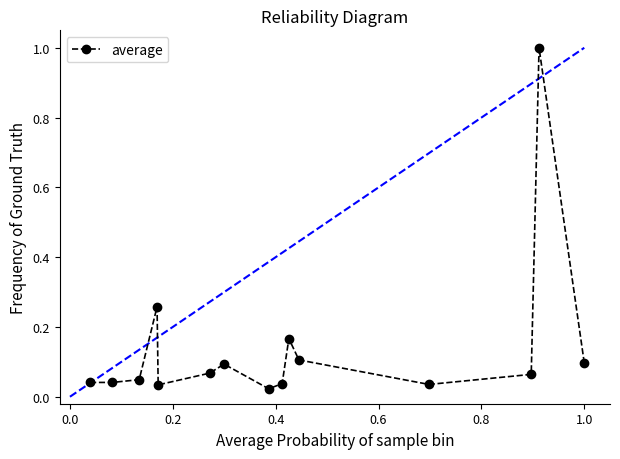

What is the greatest value displayed?

1.0